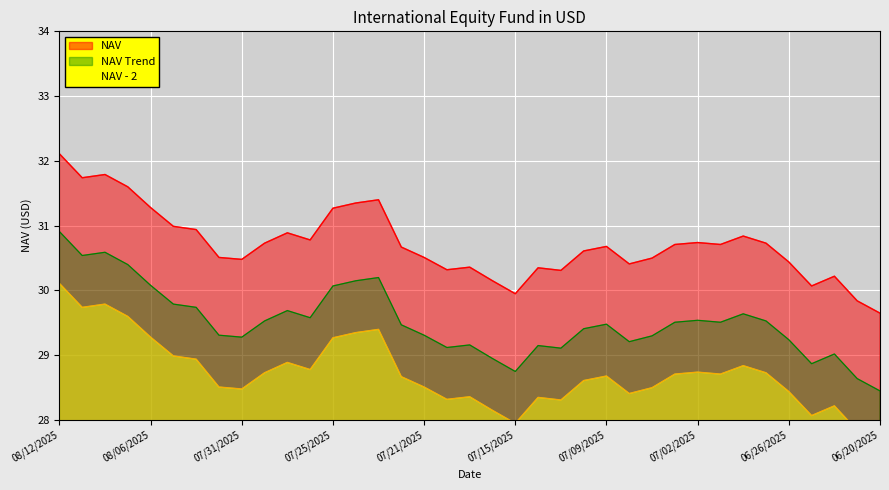

What is the sum of all values?

1136.6